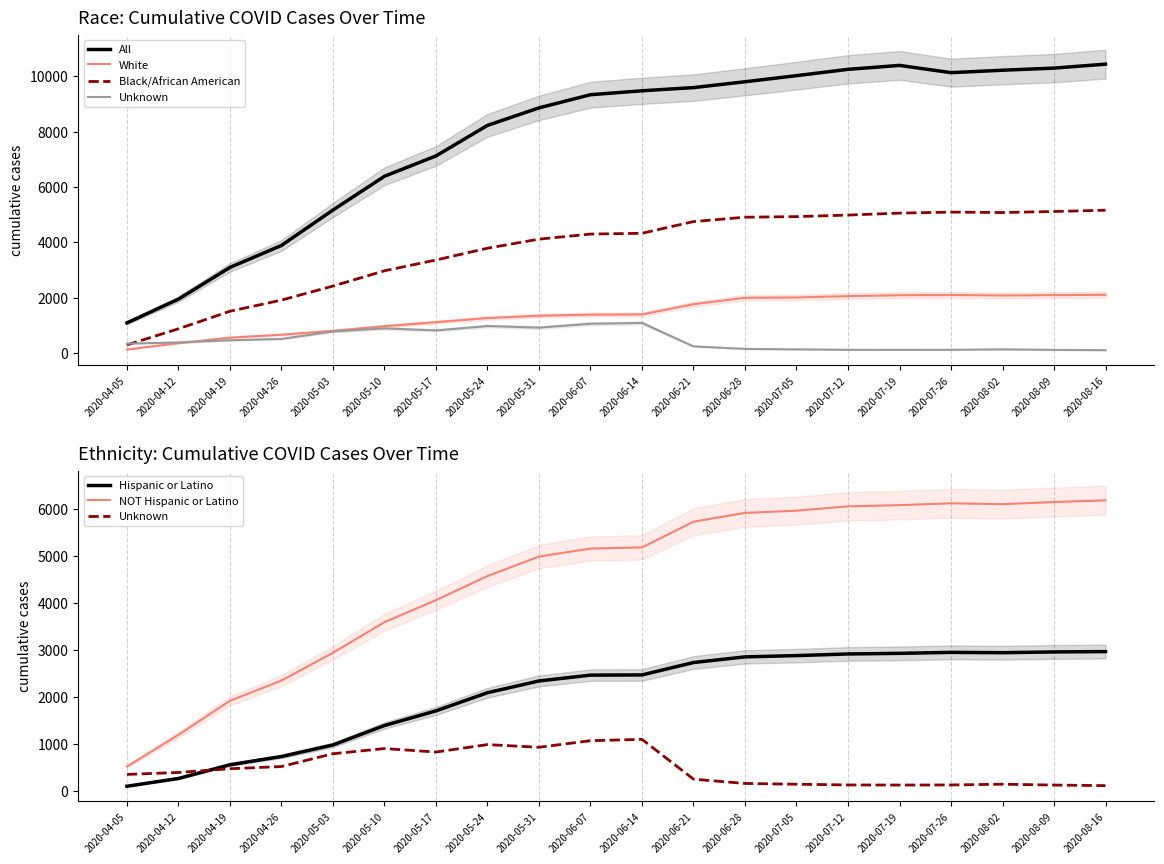

Reading left to right, transcribe all the data shown in this chart.

All: 2020-04-05=1097	2020-04-12=1955	2020-04-19=3098	2020-04-26=3892	2020-05-03=5170	2020-05-10=6389	2020-05-17=7123	2020-05-24=8225	2020-05-31=8857	2020-06-07=9332	2020-06-14=9474	2020-06-21=9589	2020-06-28=9799	2020-07-05=10020	2020-07-12=10248	2020-07-19=10390	2020-07-26=10128	2020-08-02=10216	2020-08-09=10292	2020-08-16=10435
White: 2020-04-05=135	2020-04-12=365	2020-04-19=565	2020-04-26=670	2020-05-03=810	2020-05-10=977	2020-05-17=1122	2020-05-24=1271	2020-05-31=1354	2020-06-07=1394	2020-06-14=1401	2020-06-21=1770	2020-06-28=2003	2020-07-05=2014	2020-07-12=2063	2020-07-19=2094	2020-07-26=2103	2020-08-02=2087	2020-08-09=2099	2020-08-16=2111
Black/African American: 2020-04-05=303	2020-04-12=884	2020-04-19=1517	2020-04-26=1919	2020-05-03=2426	2020-05-10=2977	2020-05-17=3366	2020-05-24=3792	2020-05-31=4119	2020-06-07=4302	2020-06-14=4331	2020-06-21=4753	2020-06-28=4911	2020-07-05=4932	2020-07-12=4988	2020-07-19=5059	2020-07-26=5095	2020-08-02=5080	2020-08-09=5117	2020-08-16=5164
Unknown: 2020-04-05=349	2020-04-12=391	2020-04-19=470	2020-04-26=517	2020-05-03=789	2020-05-10=899	2020-05-17=825	2020-05-24=983	2020-05-31=926	2020-06-07=1066	2020-06-14=1095	2020-06-21=248	2020-06-28=157	2020-07-05=141	2020-07-12=125	2020-07-19=123	2020-07-26=125	2020-08-02=141	2020-08-09=123	2020-08-16=111
Hispanic or Latino: 2020-04-05=98	2020-04-12=263	2020-04-19=555	2020-04-26=730	2020-05-03=976	2020-05-10=1389	2020-05-17=1700	2020-05-24=2086	2020-05-31=2336	2020-06-07=2460	2020-06-14=2464	2020-06-21=2728	2020-06-28=2848	2020-07-05=2875	2020-07-12=2910	2020-07-19=2923	2020-07-26=2944	2020-08-02=2937	2020-08-09=2953	2020-08-16=2961
NOT Hispanic or Latino: 2020-04-05=517	2020-04-12=1191	2020-04-19=1914	2020-04-26=2345	2020-05-03=2936	2020-05-10=3586	2020-05-17=4054	2020-05-24=4566	2020-05-31=4980	2020-06-07=5152	2020-06-14=5175	2020-06-21=5721	2020-06-28=5909	2020-07-05=5956	2020-07-12=6048	2020-07-19=6074	2020-07-26=6113	2020-08-02=6094	2020-08-09=6140	2020-08-16=6176